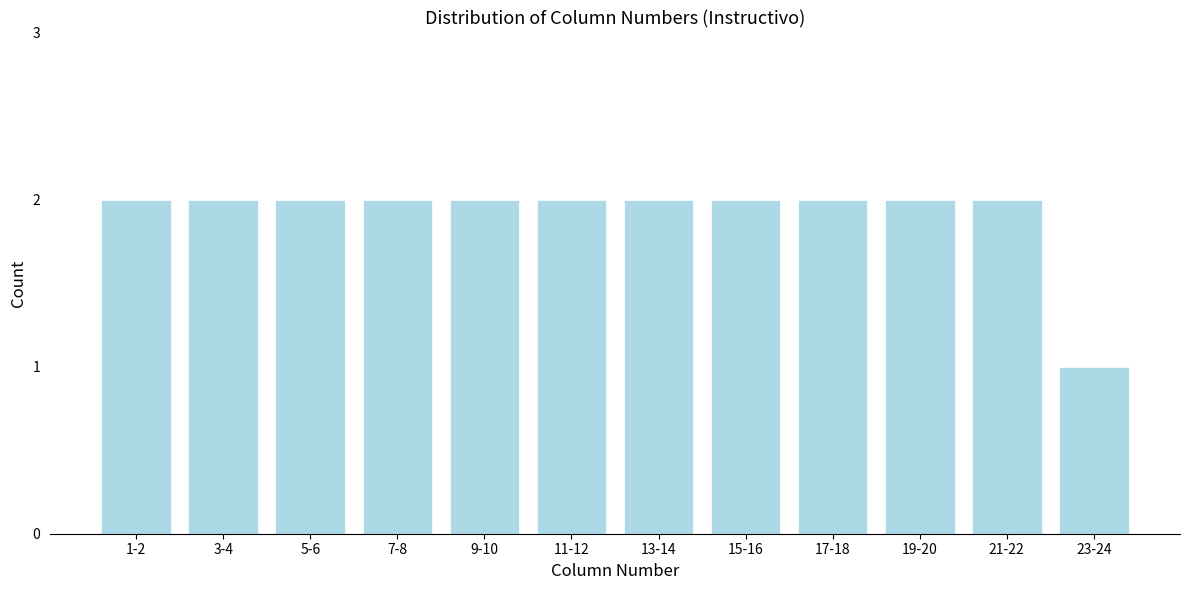

Reading left to right, extract all data points from this chart.

1-2=2	3-4=2	5-6=2	7-8=2	9-10=2	11-12=2	13-14=2	15-16=2	17-18=2	19-20=2	21-22=2	23-24=1